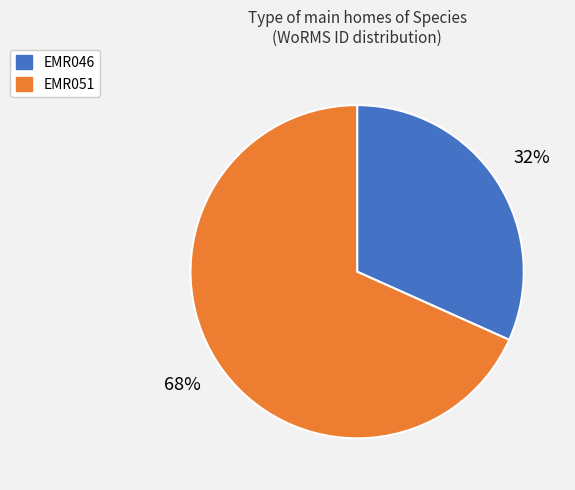

True or false: EMR051 accounts for 57% of the total.

False